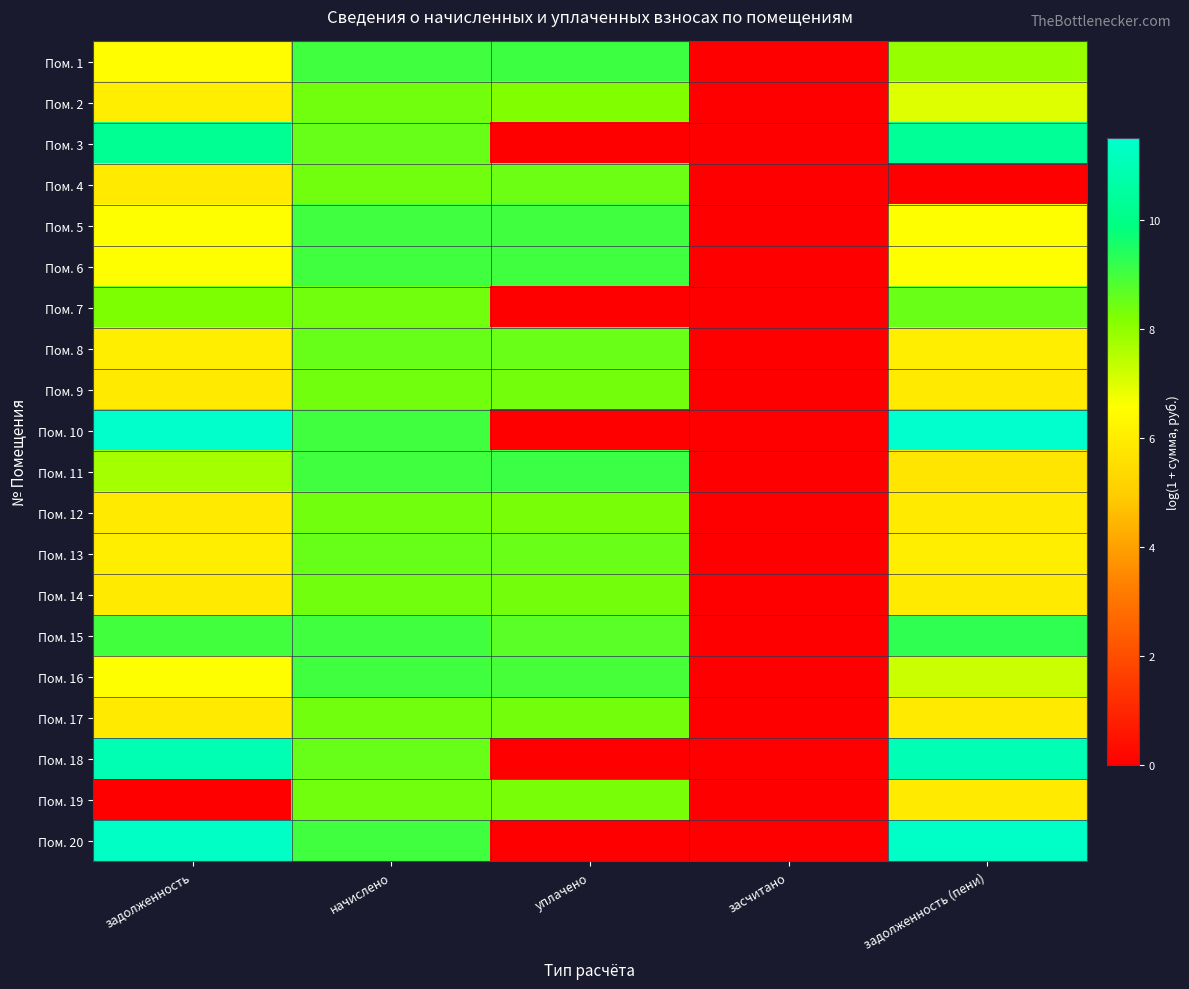

Reading left to right, transcribe all the data shown in this chart.

Пом. 1: задолженность=6.5	начислено=9.0	уплачено=9.1	засчитано=0.0	задолженность (пени)=7.9
Пом. 2: задолженность=6.1	начислено=8.4	уплачено=8.2	засчитано=0.0	задолженность (пени)=7.0
Пом. 3: задолженность=10.3	начислено=8.5	уплачено=0.0	засчитано=0.0	задолженность (пени)=10.4
Пом. 4: задолженность=5.9	начислено=8.4	уплачено=8.5	засчитано=0.0	задолженность (пени)=0.0
Пом. 5: задолженность=6.6	начислено=9.0	уплачено=9.0	засчитано=0.0	задолженность (пени)=6.6
Пом. 6: задолженность=6.6	начислено=9.0	уплачено=9.0	засчитано=0.0	задолженность (пени)=6.6
Пом. 7: задолженность=8.2	начислено=8.4	уплачено=0.0	засчитано=0.0	задолженность (пени)=8.5
Пом. 8: задолженность=6.0	начислено=8.5	уплачено=8.5	засчитано=0.0	задолженность (пени)=6.0
Пом. 9: задолженность=5.9	начислено=8.4	уплачено=8.4	засчитано=0.0	задолженность (пени)=5.9
Пом. 10: задолженность=11.5	начислено=9.0	уплачено=0.0	засчитано=0.0	задолженность (пени)=11.5
Пом. 11: задолженность=7.7	начислено=9.0	уплачено=9.1	засчитано=0.0	задолженность (пени)=5.7
Пом. 12: задолженность=5.9	начислено=8.4	уплачено=8.3	засчитано=0.0	задолженность (пени)=5.9
Пом. 13: задолженность=6.0	начислено=8.5	уплачено=8.5	засчитано=0.0	задолженность (пени)=6.0
Пом. 14: задолженность=5.9	начислено=8.4	уплачено=8.4	засчитано=0.0	задолженность (пени)=5.9
Пом. 15: задолженность=9.0	начислено=9.0	уплачено=8.7	засчитано=0.0	задолженность (пени)=9.2
Пом. 16: задолженность=6.5	начислено=9.0	уплачено=8.9	засчитано=0.0	задолженность (пени)=7.2
Пом. 17: задолженность=5.9	начислено=8.4	уплачено=8.4	засчитано=0.0	задолженность (пени)=5.9
Пом. 18: задолженность=11.0	начислено=8.5	уплачено=0.0	засчитано=0.0	задолженность (пени)=11.0
Пом. 19: задолженность=0.0	начислено=8.4	уплачено=8.3	засчитано=0.0	задолженность (пени)=5.9
Пом. 20: задолженность=11.4	начислено=9.0	уплачено=0.0	засчитано=0.0	задолженность (пени)=11.4